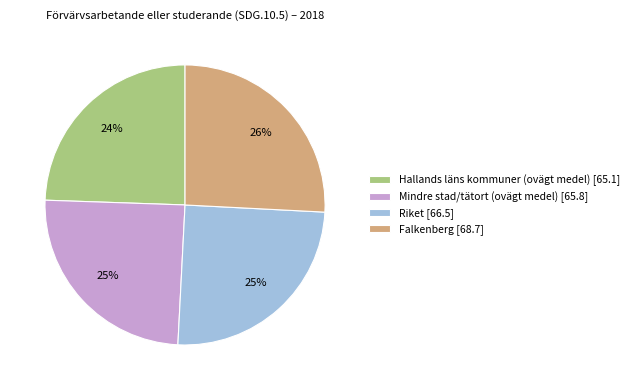

Which has a higher value, Falkenberg [68.7] or Riket [66.5]?

Falkenberg [68.7]